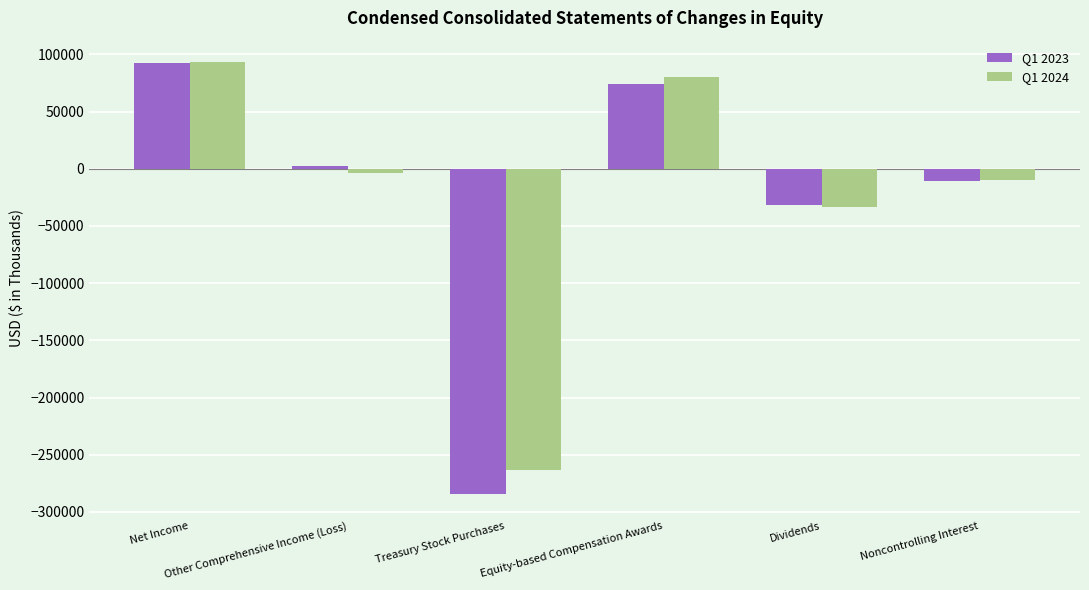

What position from the left is Equity-based Compensation Awards?

4